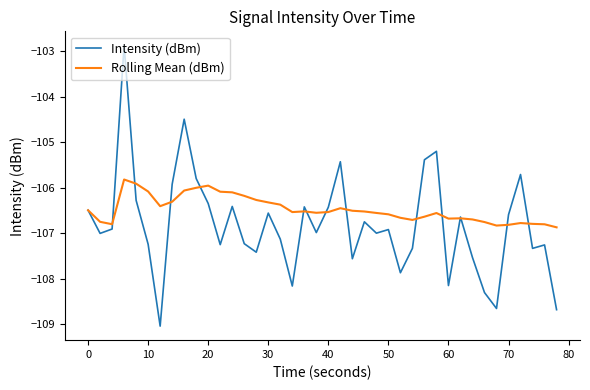

What is the maximum value for Intensity (dBm)?

-102.9